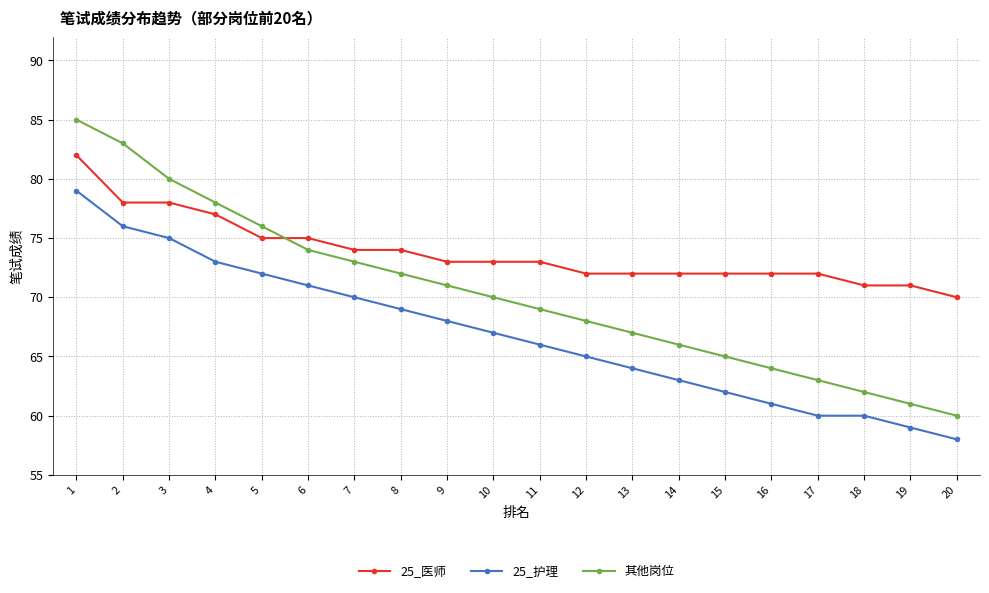

Reading left to right, transcribe all the data shown in this chart.

25_医师: 1=82	2=78	3=78	4=77	5=75	6=75	7=74	8=74	9=73	10=73	11=73	12=72	13=72	14=72	15=72	16=72	17=72	18=71	19=71	20=70
25_护理: 1=79	2=76	3=75	4=73	5=72	6=71	7=70	8=69	9=68	10=67	11=66	12=65	13=64	14=63	15=62	16=61	17=60	18=60	19=59	20=58
其他岗位: 1=85	2=83	3=80	4=78	5=76	6=74	7=73	8=72	9=71	10=70	11=69	12=68	13=67	14=66	15=65	16=64	17=63	18=62	19=61	20=60